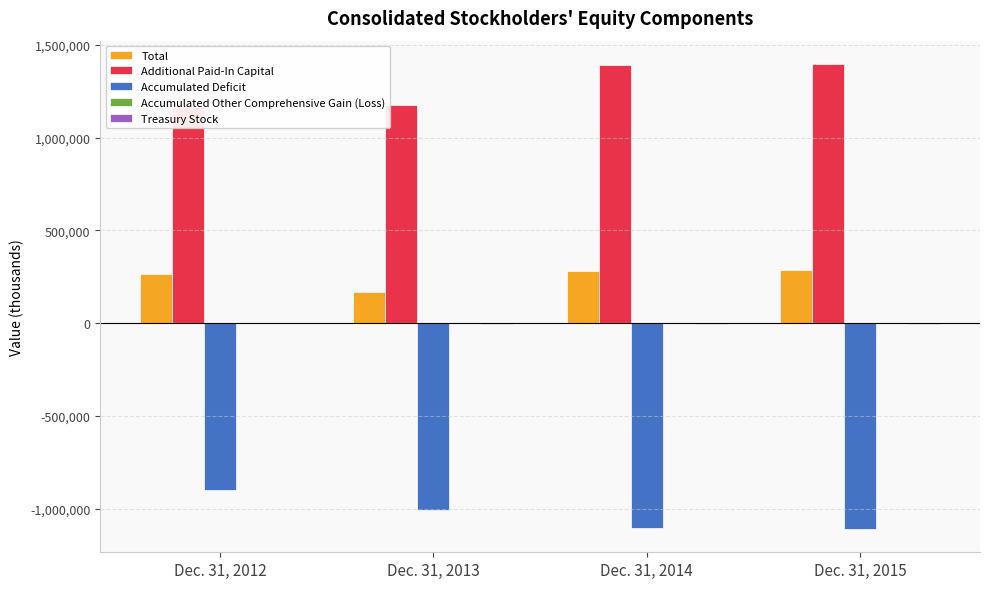

Read the Accumulated Other Comprehensive Gain (Loss) value at Dec. 31, 2014, to the nearest 10.

-60